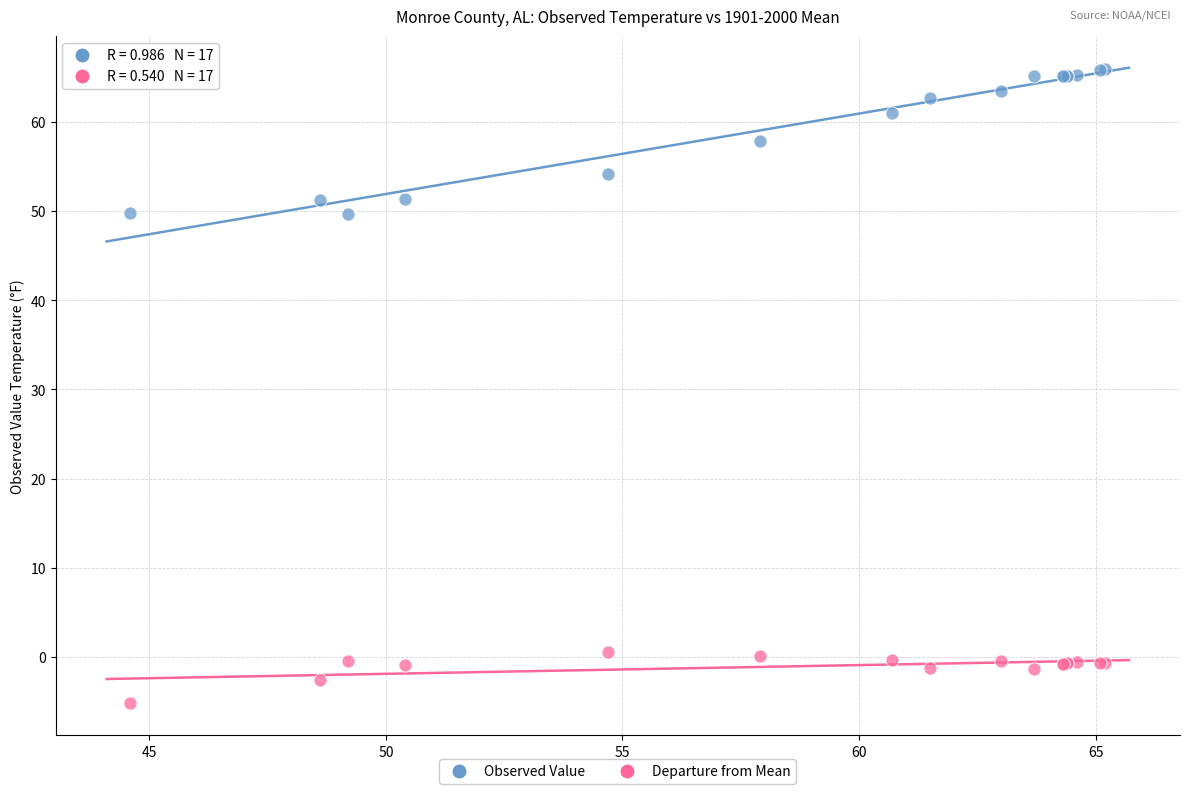

Which series contains the highest Y value?

Observed Value